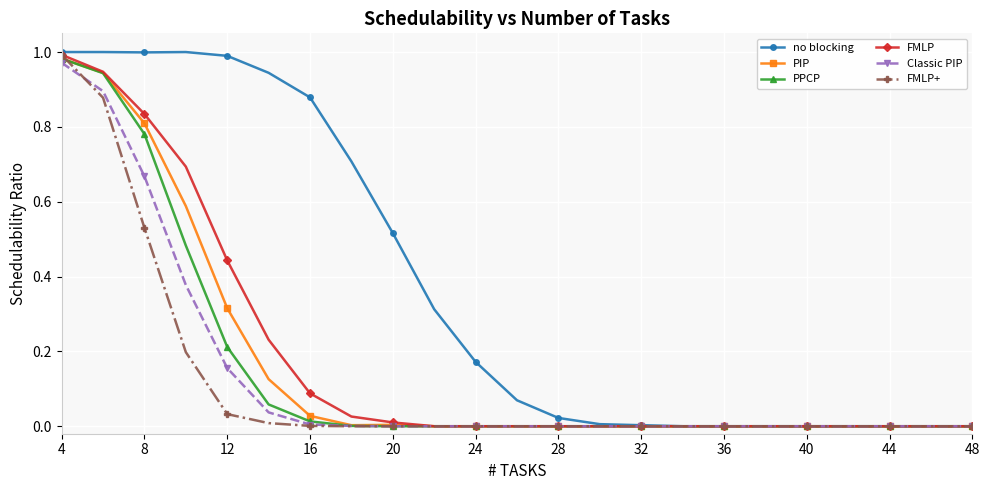

Which series has the largest total across all categories?

no blocking